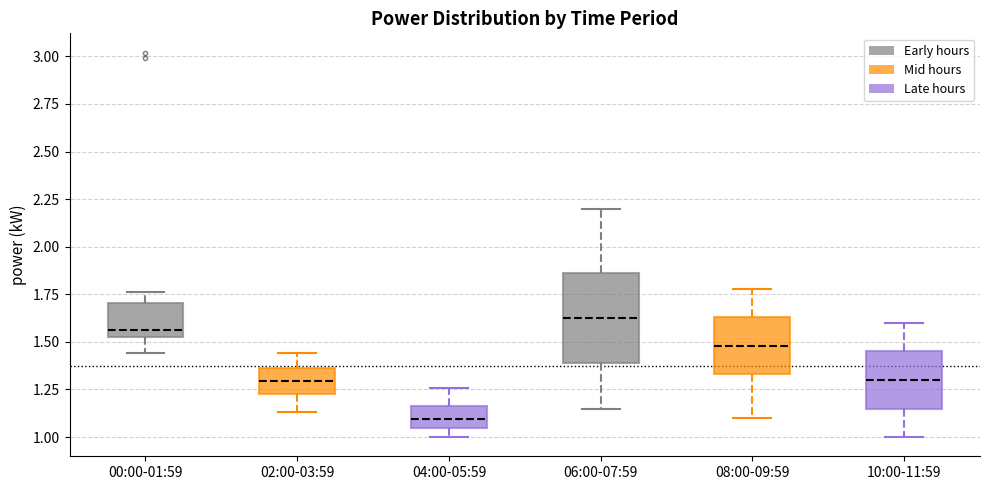

Reading left to right, read every box against the y-axis: the position of its median line, the range the box covers, and the ends of its whiskers. The values are not printed on the chart, so give them approximately, as read against the axis.

00:00-01:59: median 1.55 (just above the box's lower edge), box 1.55 to 1.70, whiskers 1.45 to 1.75
02:00-03:59: median 1.30, box 1.25 to 1.35, whiskers 1.15 to 1.45
04:00-05:59: median 1.10, box 1.05 to 1.15, whiskers 1.00 to 1.25
06:00-07:59: median 1.65, box 1.40 to 1.85, whiskers 1.15 to 2.20
08:00-09:59: median 1.50, box 1.35 to 1.65, whiskers 1.10 to 1.80
10:00-11:59: median 1.30, box 1.15 to 1.45, whiskers 1.00 to 1.60